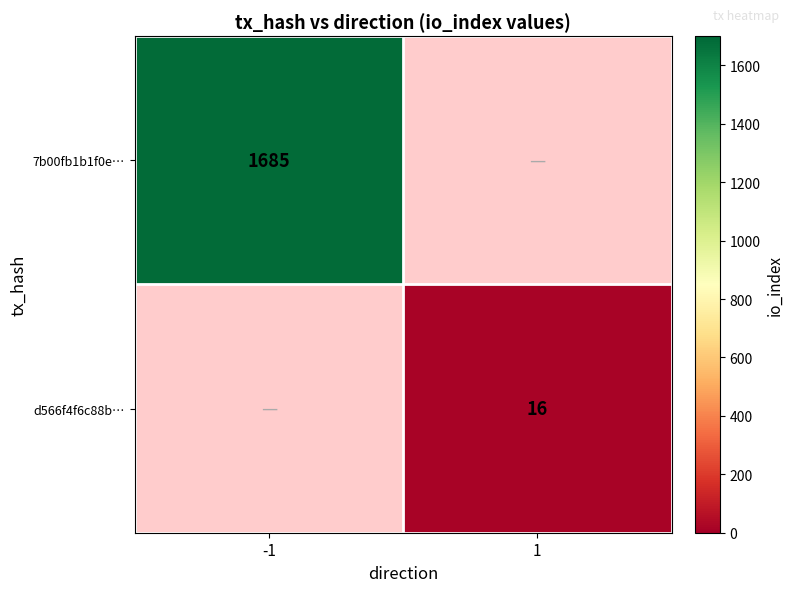

Which has a higher value, 1 or -1?

-1